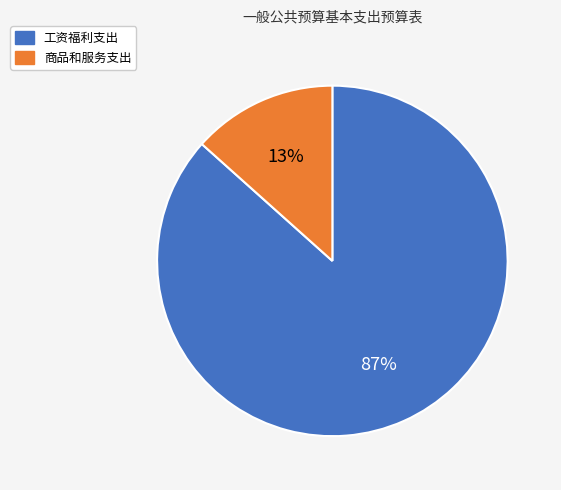

Which slice is the smallest?

商品和服务支出